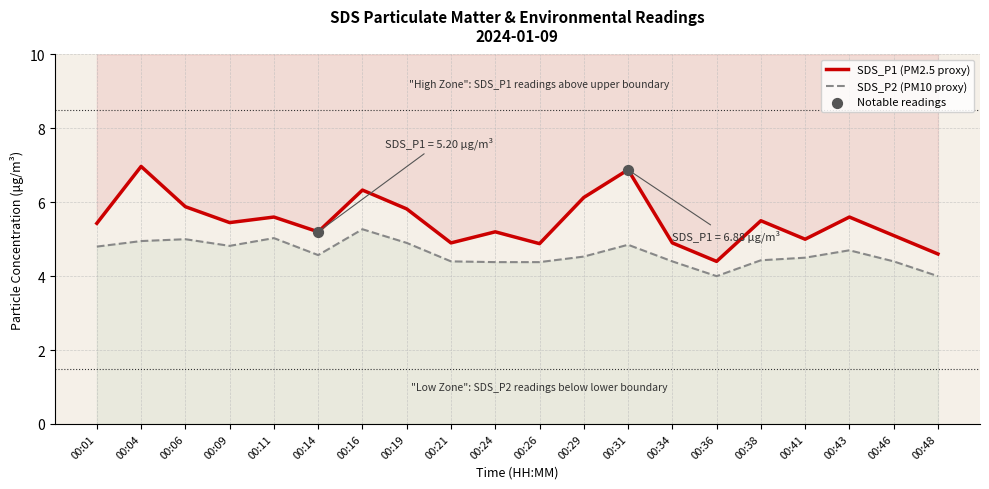

Is the value of SDS_P2 at 00:43 greater than the value of SDS_P1 at 00:38?

No